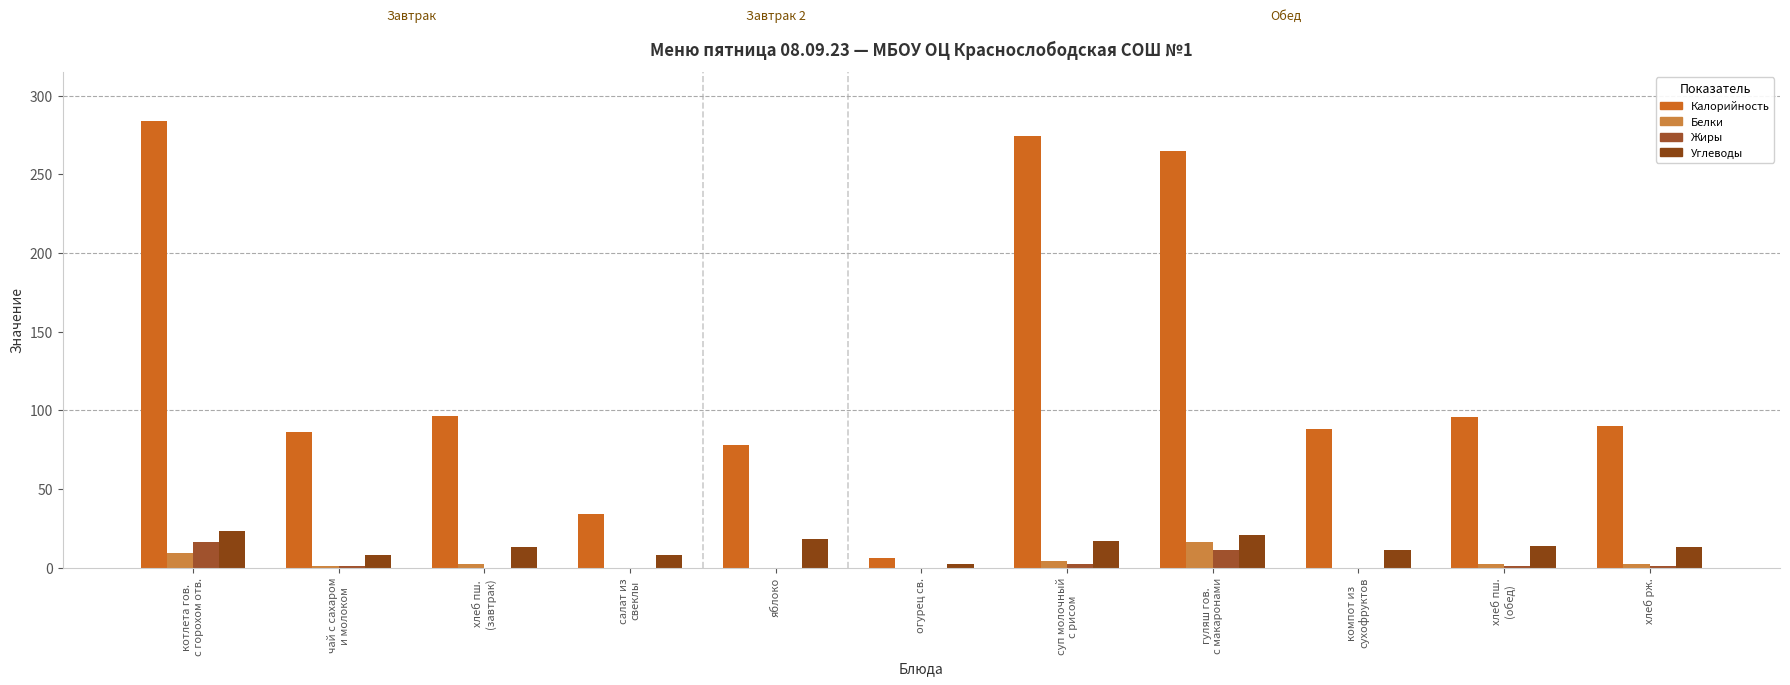

Which series has the largest range (max minus min)?

Калорийность